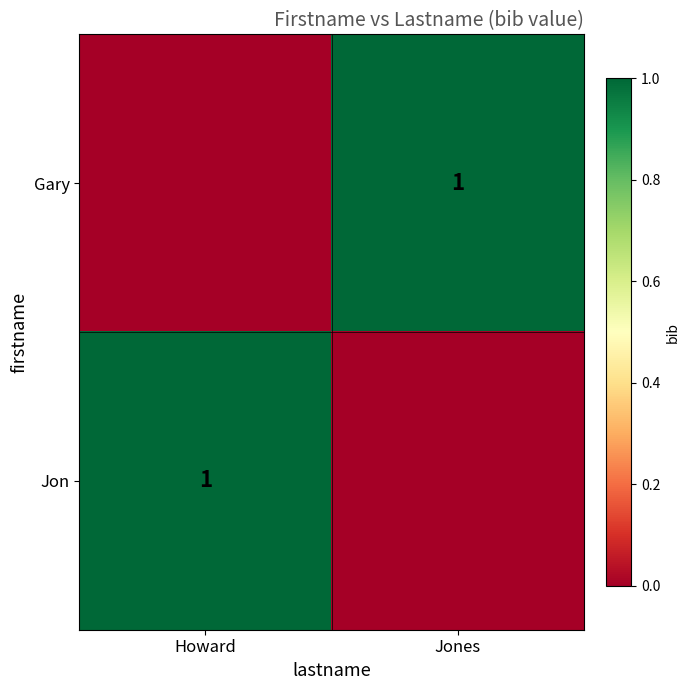

At how many categories does at least one series exceed 0?

2